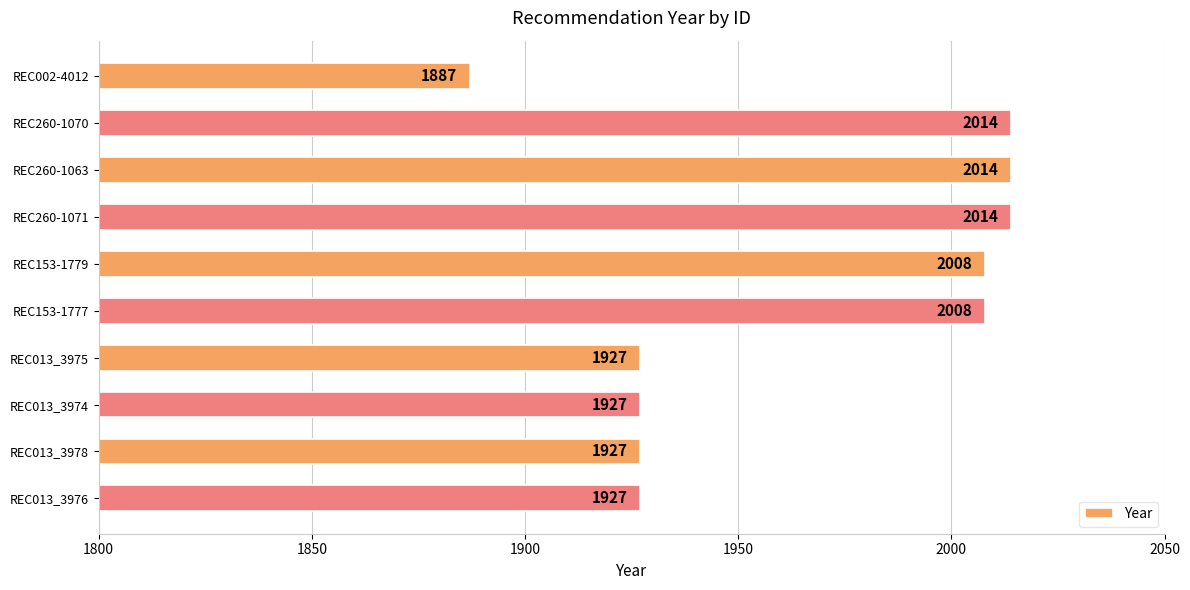

What is the label of the 7th bar from the bottom?

REC260-1071